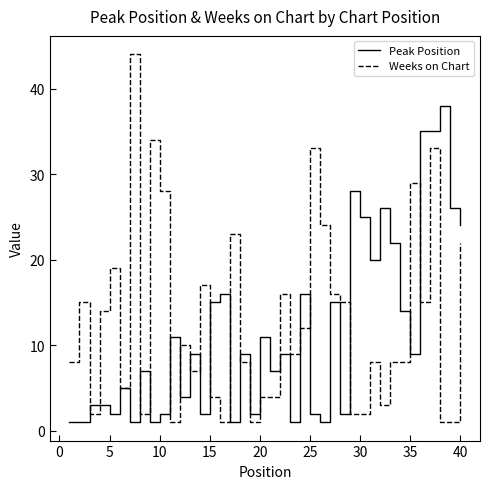

Which series has the widest spread of values?

Weeks on Chart